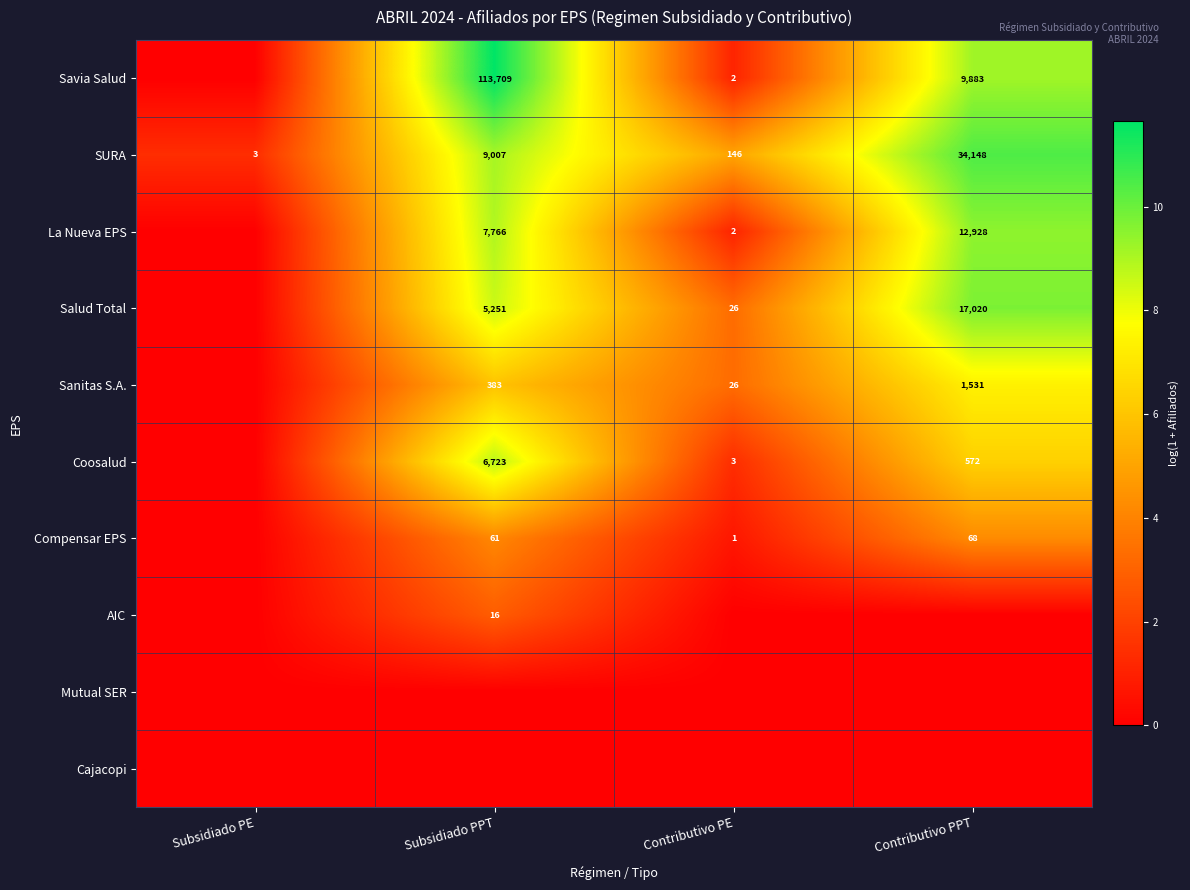

Is the value of Salud Total at Contributivo PPT greater than the value of Sanitas S.A. at Contributivo PPT?

Yes